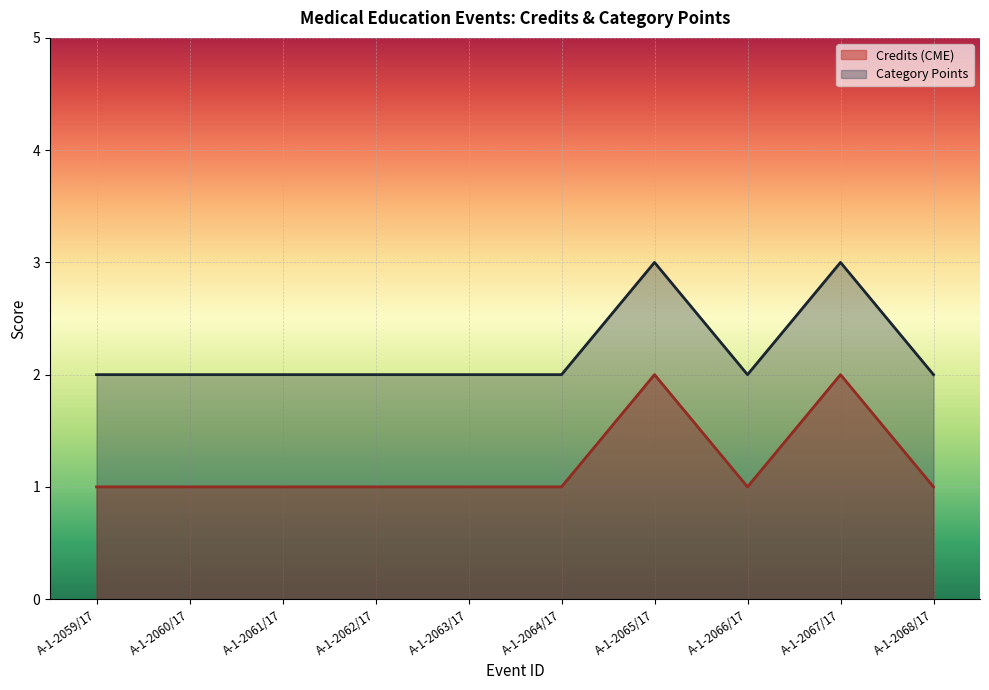

What are all the series names shown in the legend?

Credits (CME), Category Points